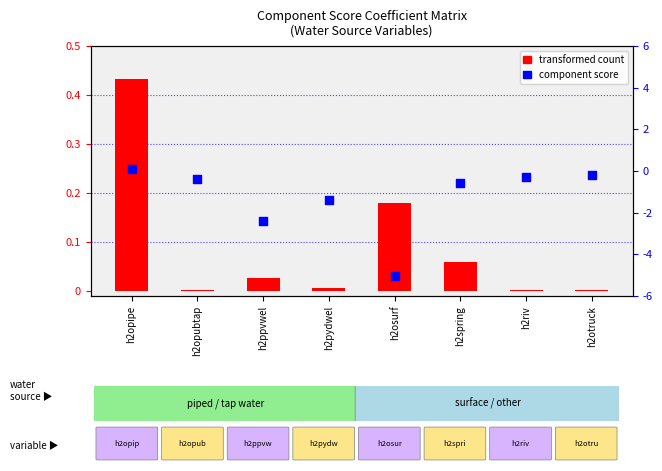

What is the total value across all series at h2spring?

0.1